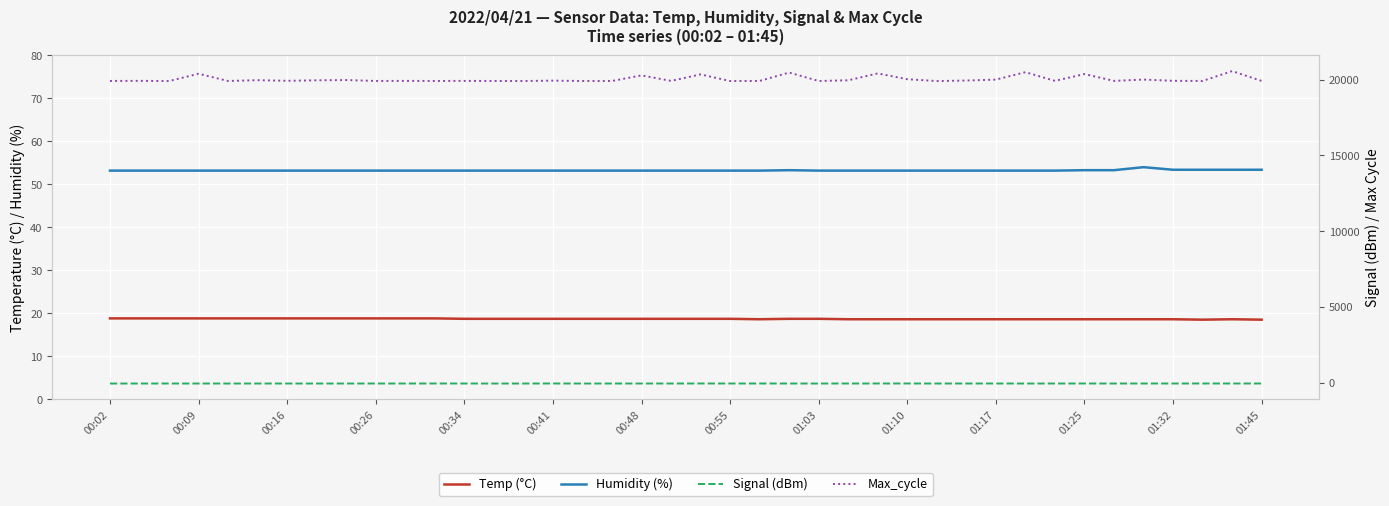

True or false: Temp (°C) has more than 0 points higher than both neighbors.

True